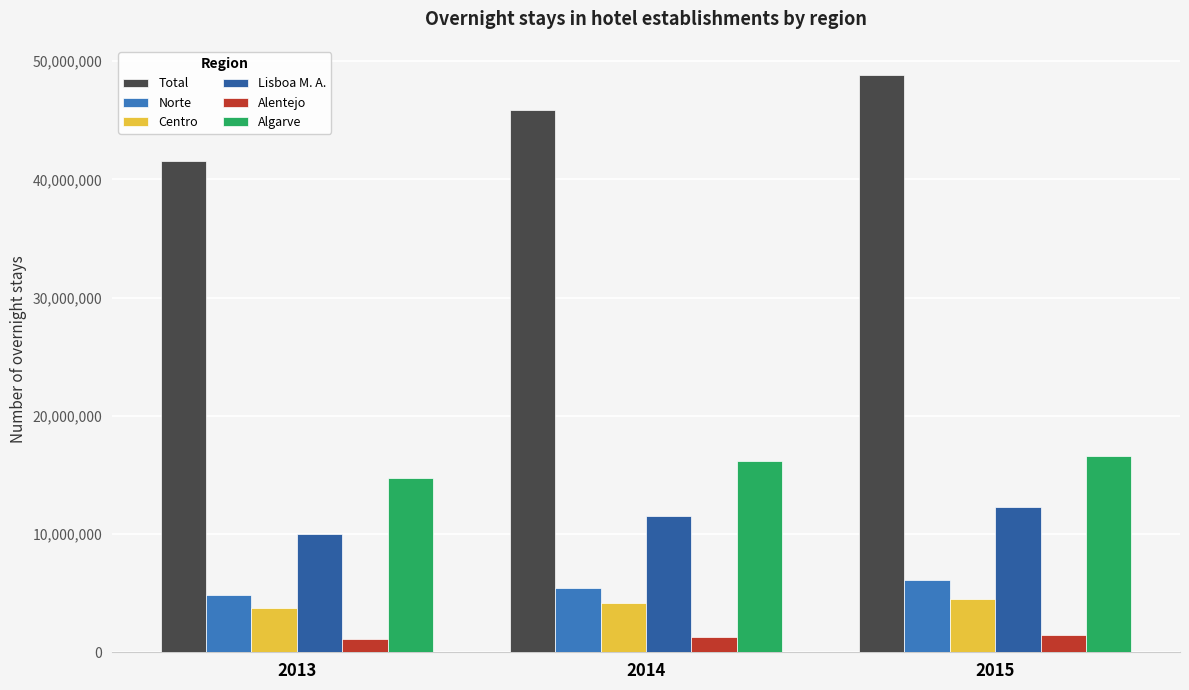

Which series has the largest total across all categories?

Total